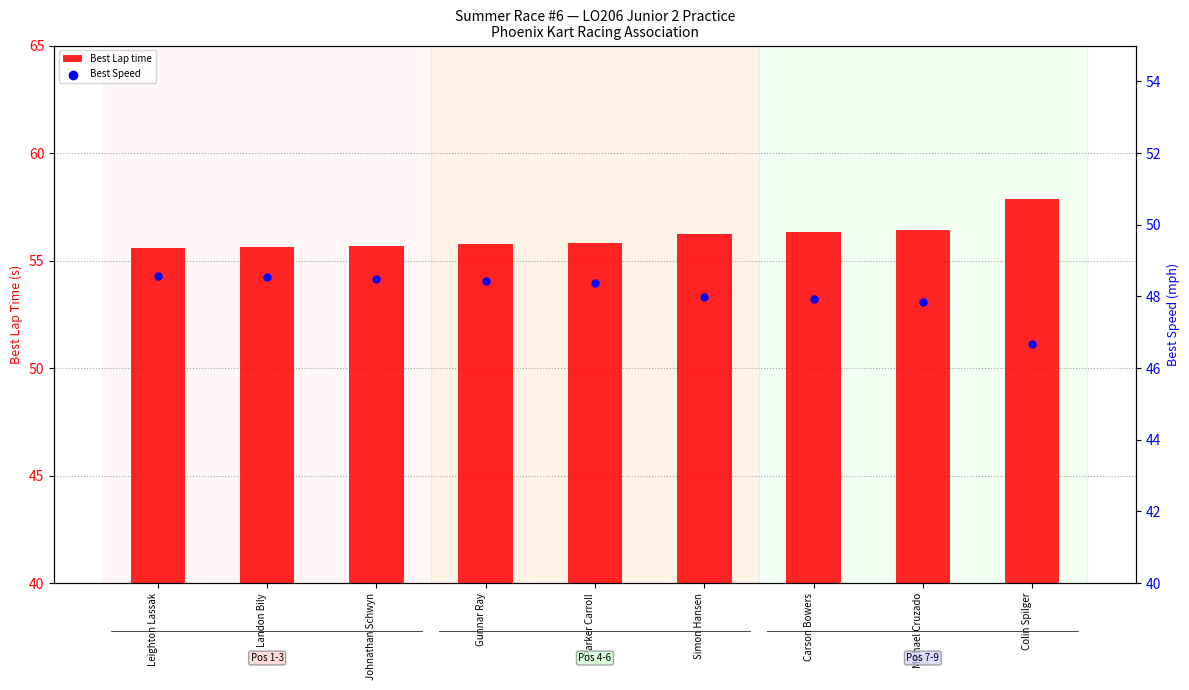

Which series has the widest spread of Y values?

Best Lap time